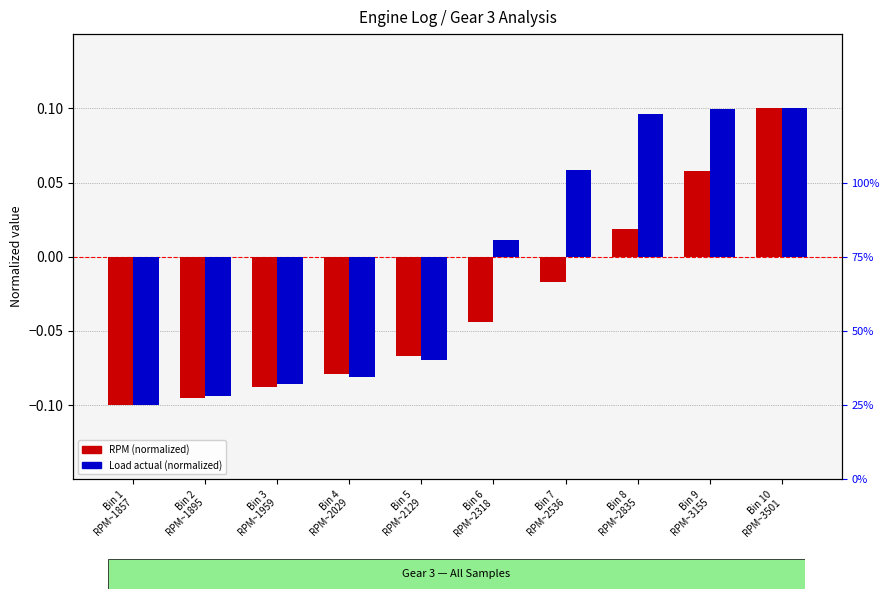

Rank the categories by RPM (normalized) value from lowest to highest.

Bin 1
RPM~1857, Bin 2
RPM~1895, Bin 3
RPM~1959, Bin 4
RPM~2029, Bin 5
RPM~2129, Bin 6
RPM~2318, Bin 7
RPM~2536, Bin 8
RPM~2835, Bin 9
RPM~3155, Bin 10
RPM~3501